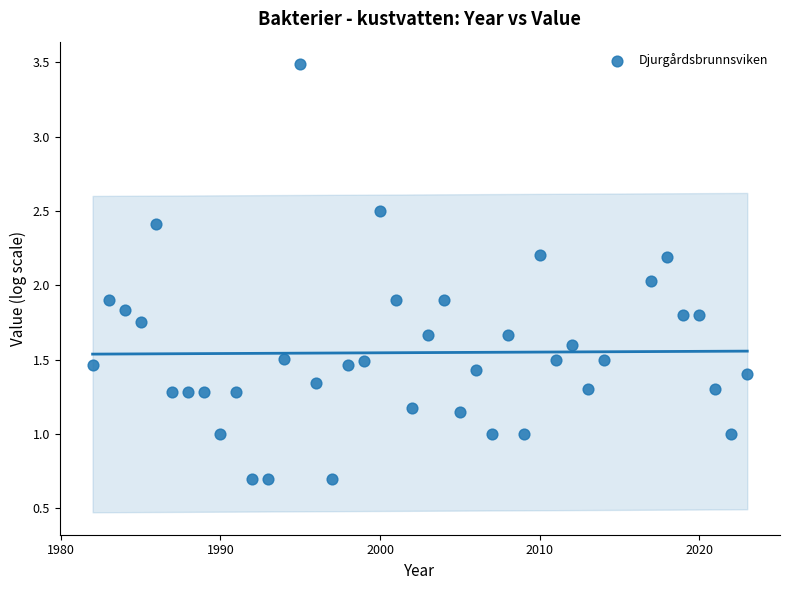

What is the range of Y values (max minus min)?

2.8